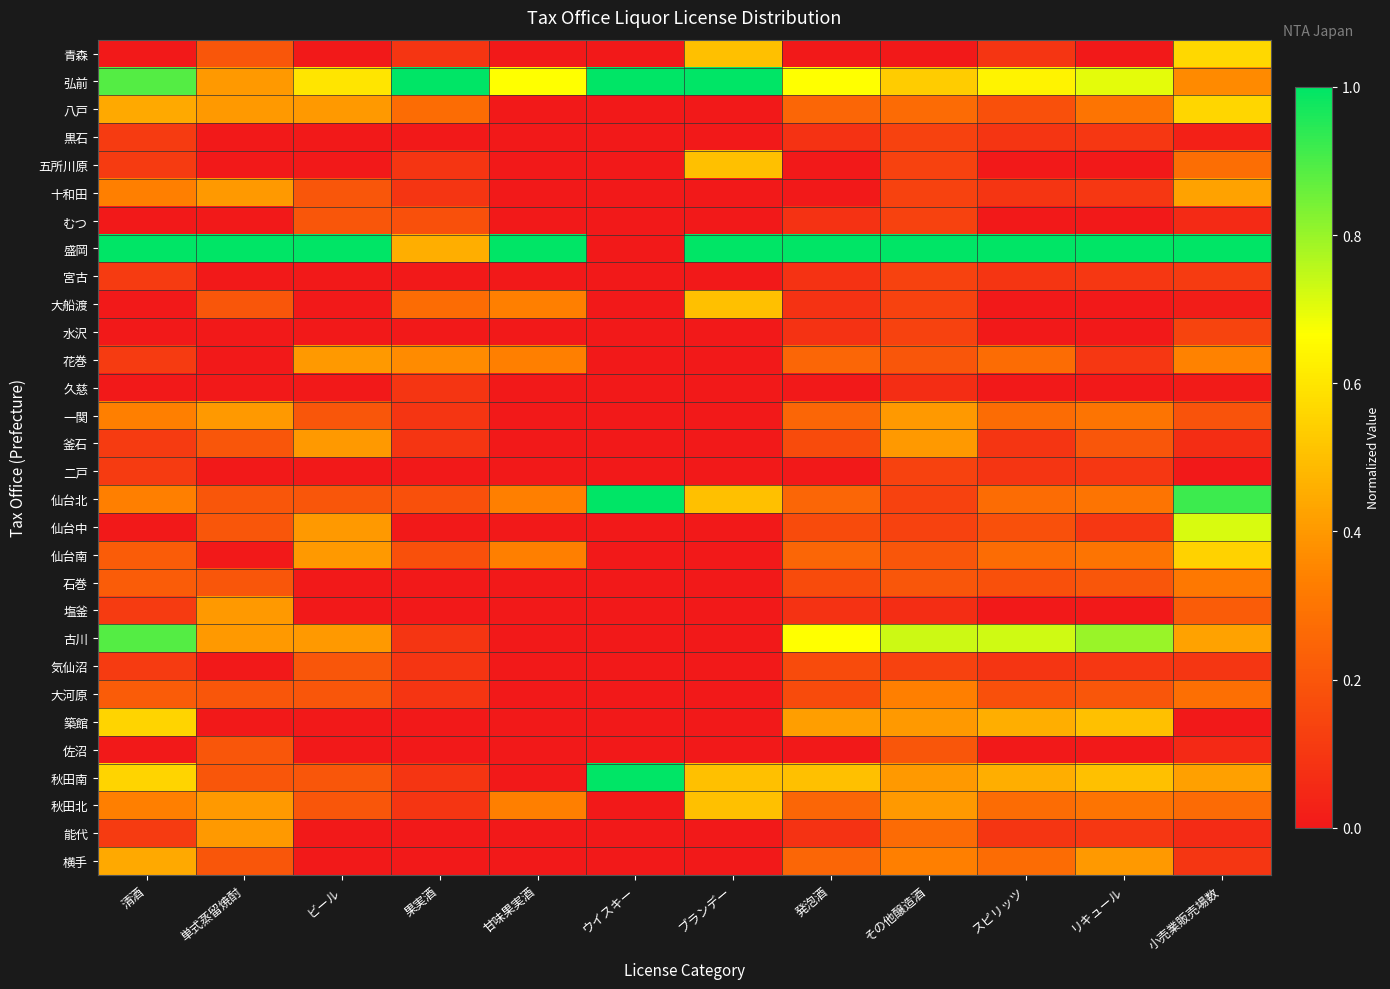

Rank the series by their maximum value, from highest to lowest.

弘前, 盛岡, 仙台北, 秋田南, 古川, 仙台中, 青森, 八戸, 築館, 仙台南, 五所川原, 大船渡, 秋田北, 横手, 十和田, 花巻, 一関, 釜石, 塩釜, 能代, 大河原, 石巻, むつ, 気仙沼, 佐沼, 水沢, 黒石, 宮古, 二戸, 久慈